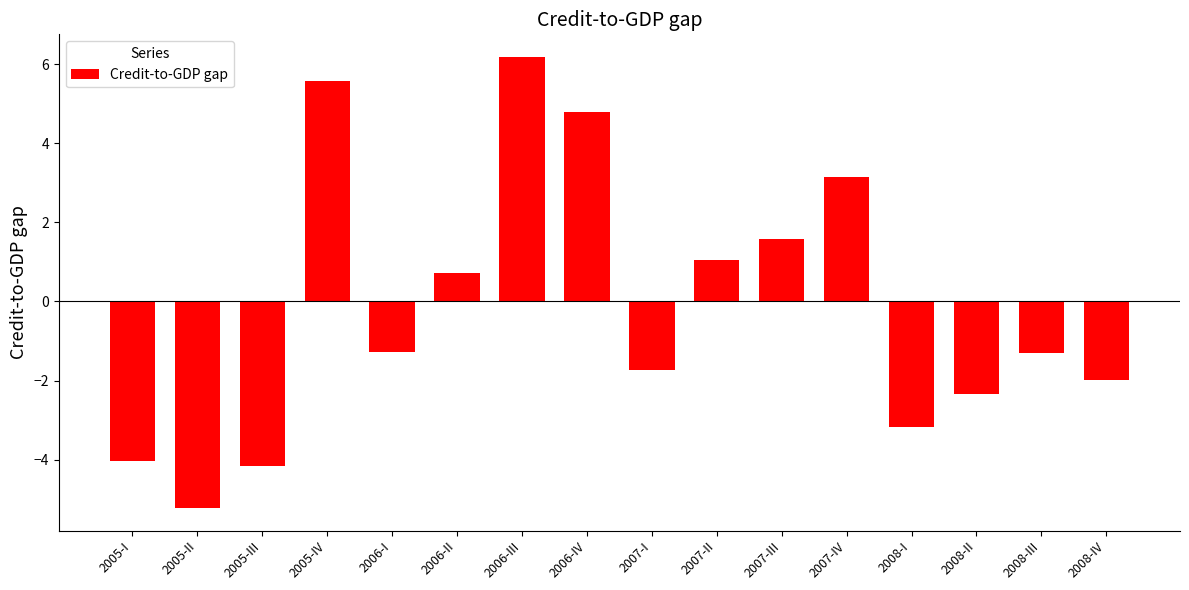

Reading left to right, extract all data points from this chart.

-4.0	-5.2	-4.2	5.6	-1.3	0.7	6.2	4.8	-1.7	1.1	1.6	3.1	-3.2	-2.3	-1.3	-2.0